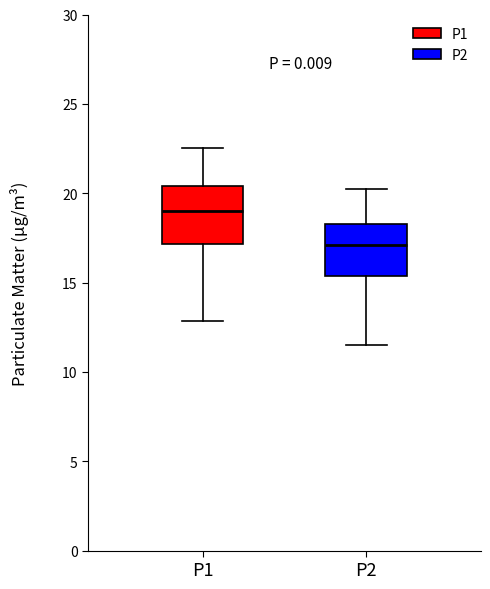

Reading left to right, transcribe this box plot: for each box, give where its median line is, the range the box spans, and where its two whiskers end, as read against the y-axis. The values are not printed on the chart, so give them approximately, as read against the axis.

P1: median 19.0, box 17.0 to 20.5, whiskers 13.0 to 22.5
P2: median 17.0, box 15.5 to 18.5, whiskers 11.5 to 20.5